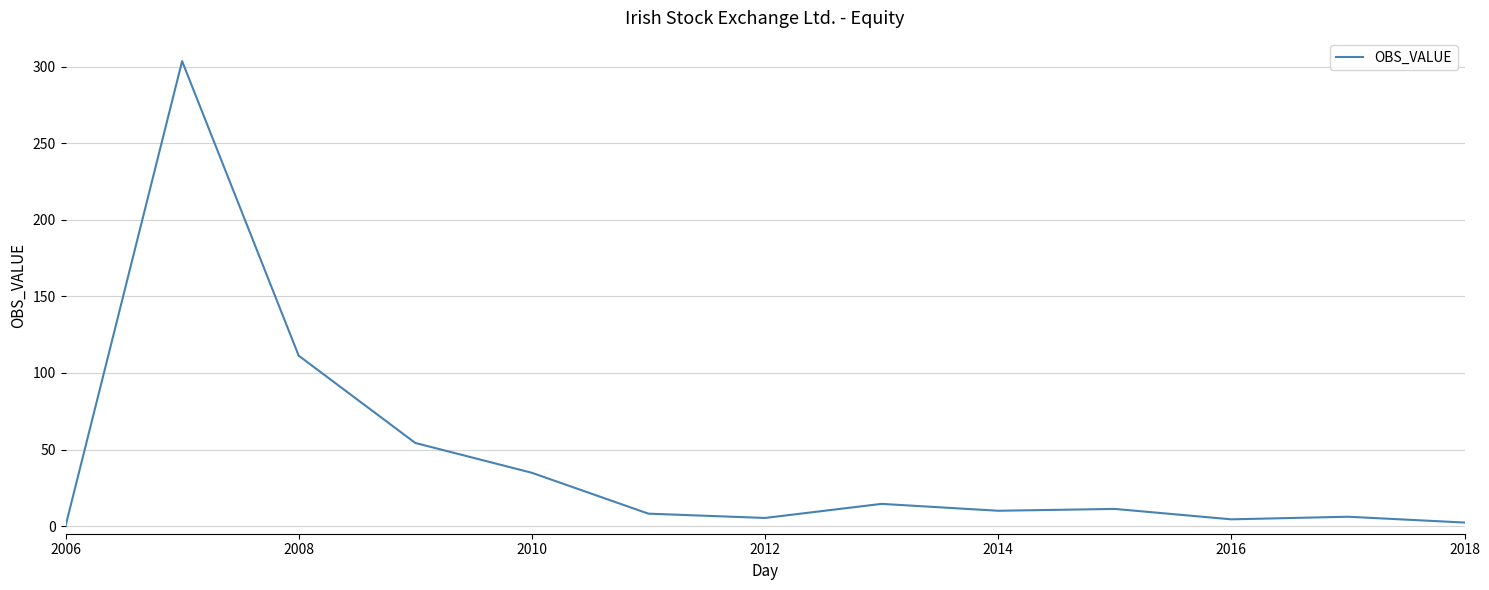

What is the difference between the maximum and minimum values?

303.7